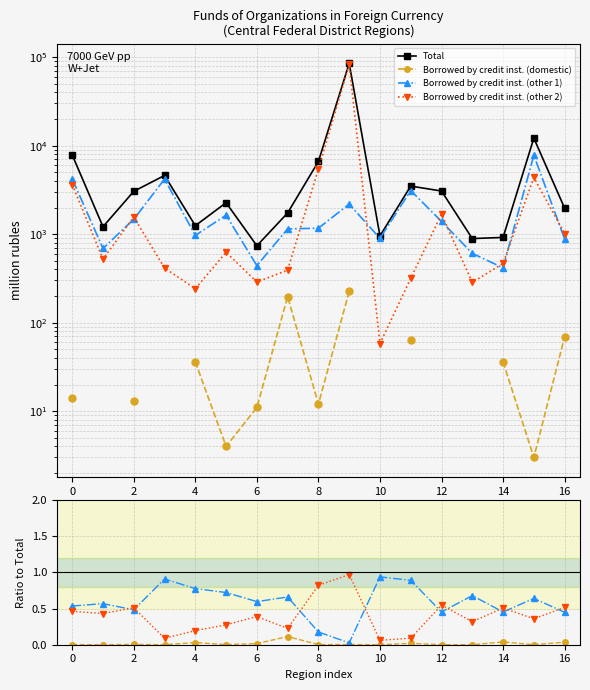

How many lines are shown in the chart?

4